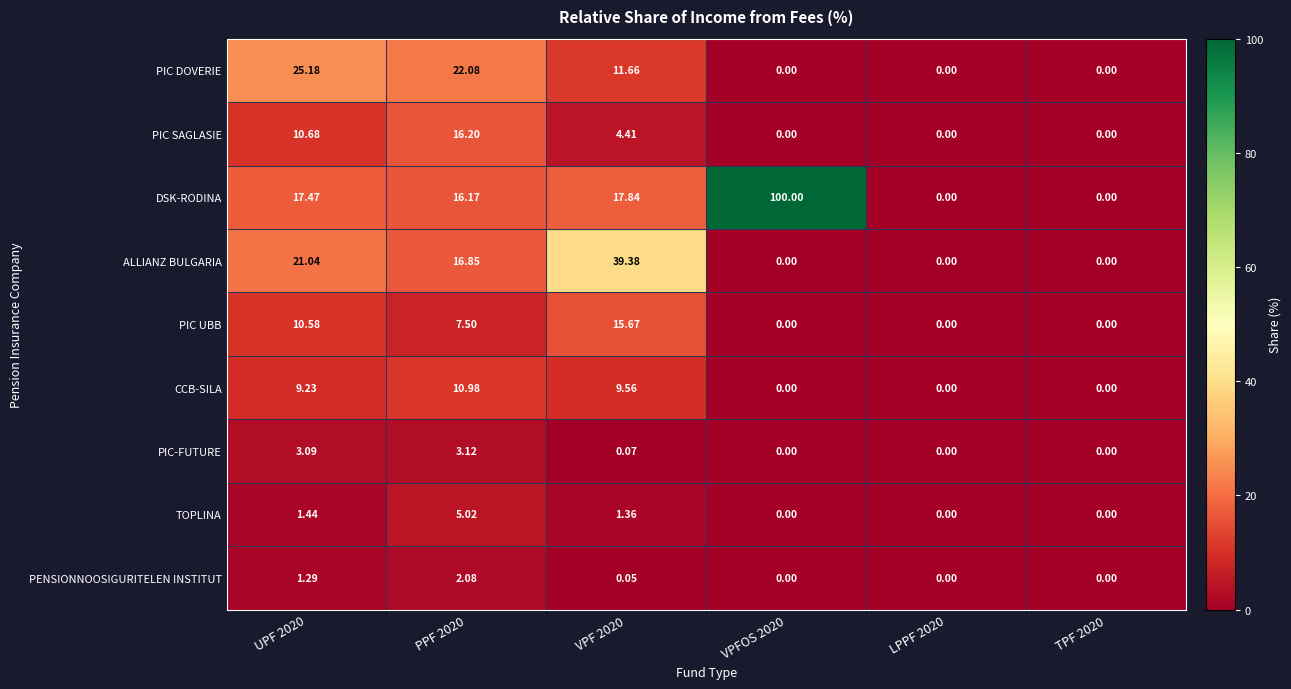

Between UPF 2020 and TPF 2020, which series saw the biggest shift?

PIC DOVERIE